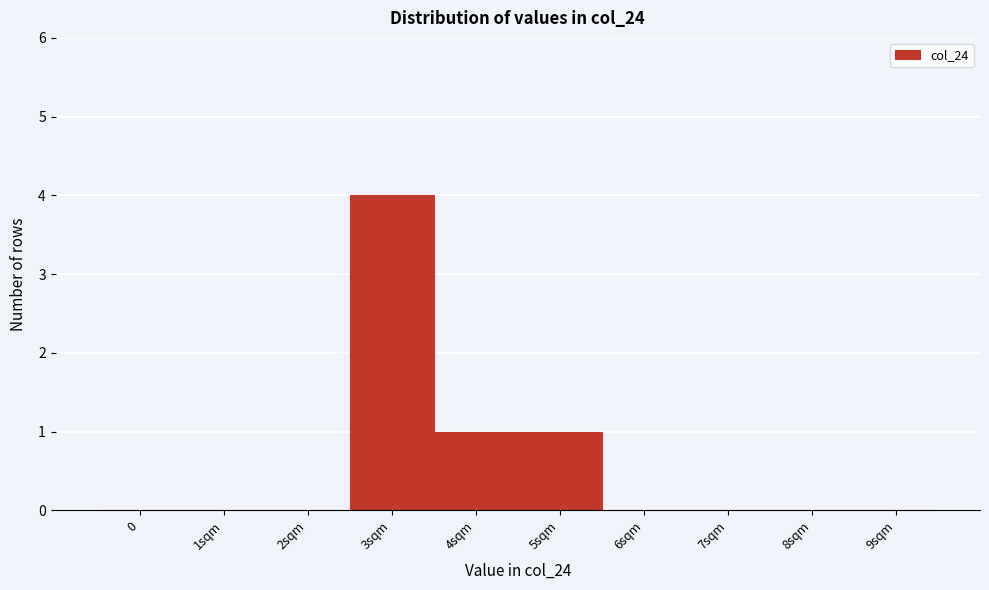

Reading left to right, list all the values displayed in this chart.

0=0	1sqm=0	2sqm=0	3sqm=4	4sqm=1	5sqm=1	6sqm=0	7sqm=0	8sqm=0	9sqm=0